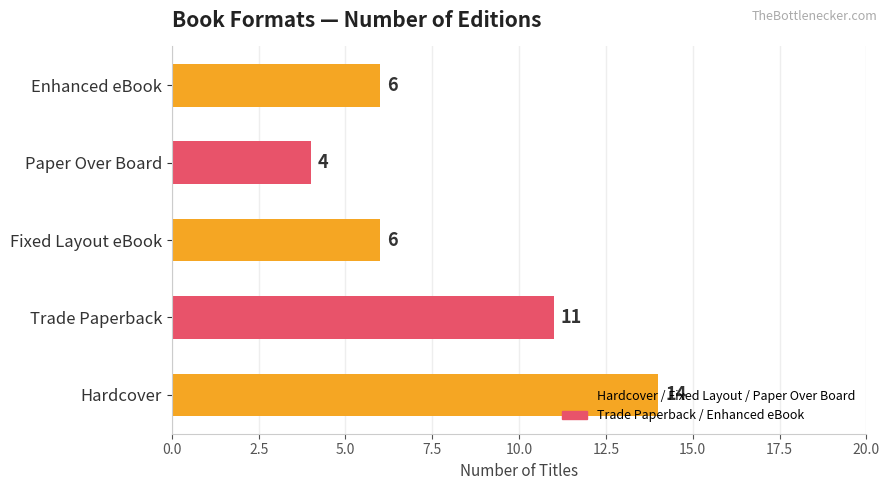

True or false: the data shows 2 at Enhanced eBook.

False